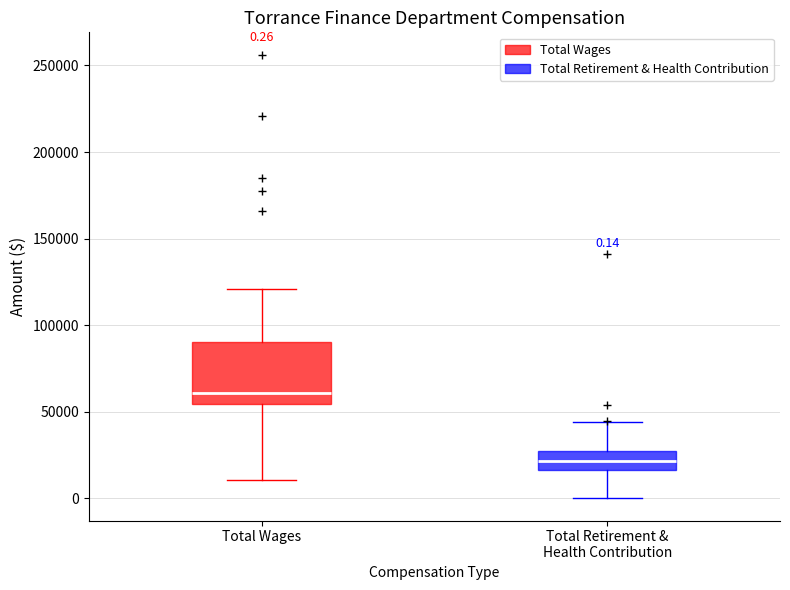

Comparing the boxes themselves (not the whiskers), which one is the tallest?

Total Wages